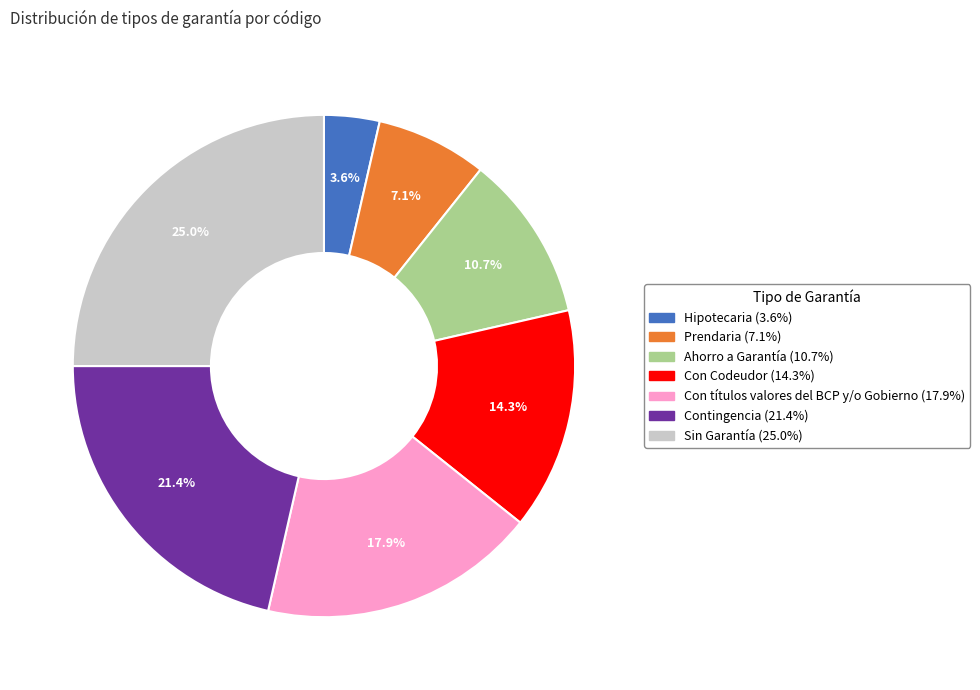

What is the smallest slice in the pie chart?

Hipotecaria